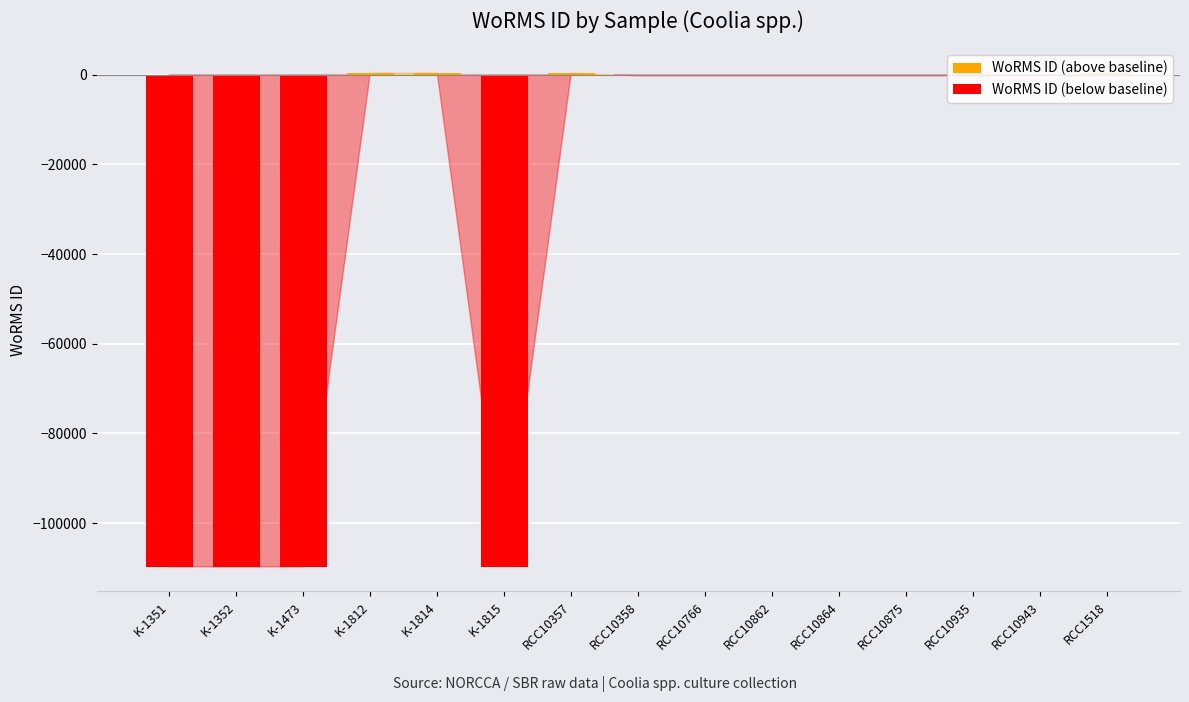

The chart shows a value of -216.7 at RCC10935. True or false?

True